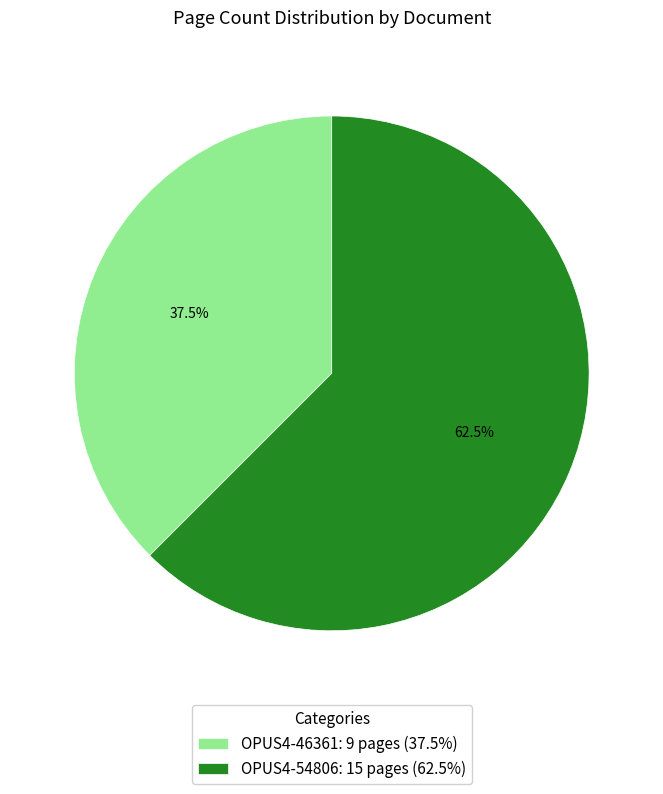

What is the ratio of the value at OPUS4-46361: 9 pages (37.5%) to the value at OPUS4-54806: 15 pages (62.5%)?

0.6